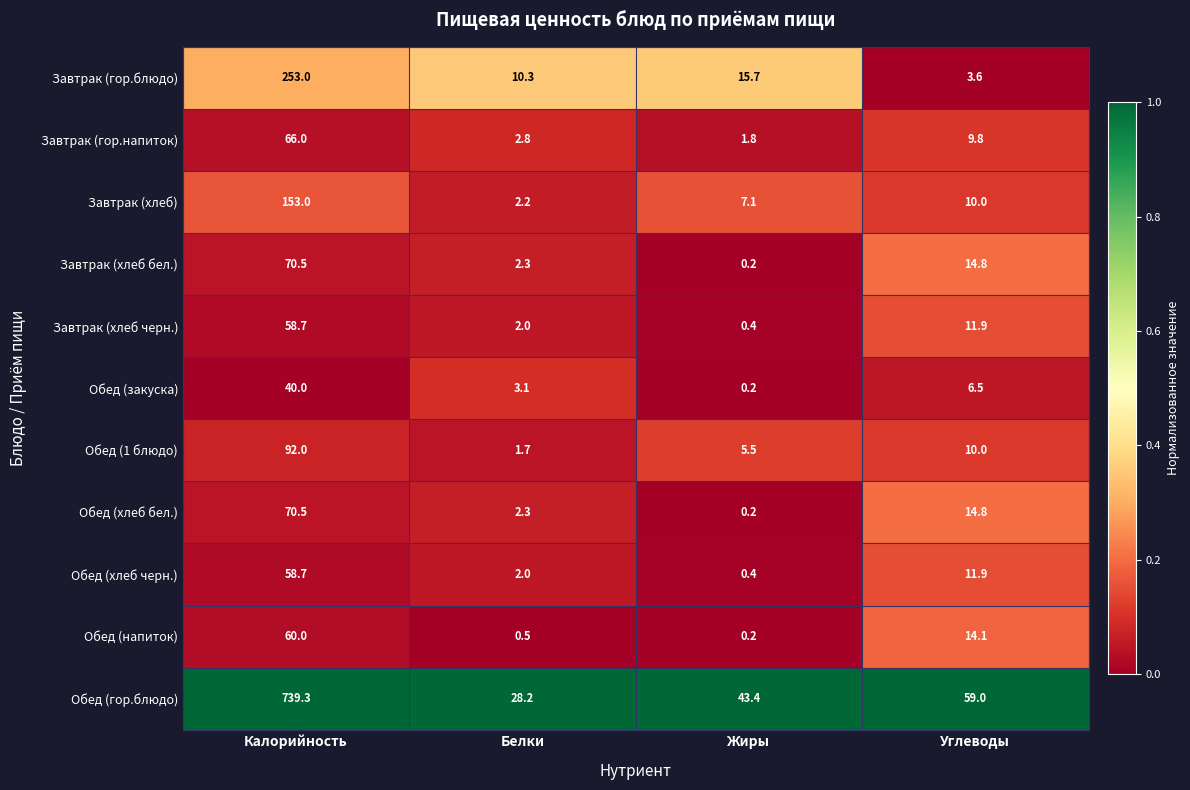

What is the difference between the maximum and minimum values in the Обед (хлеб бел.) series?

70.3